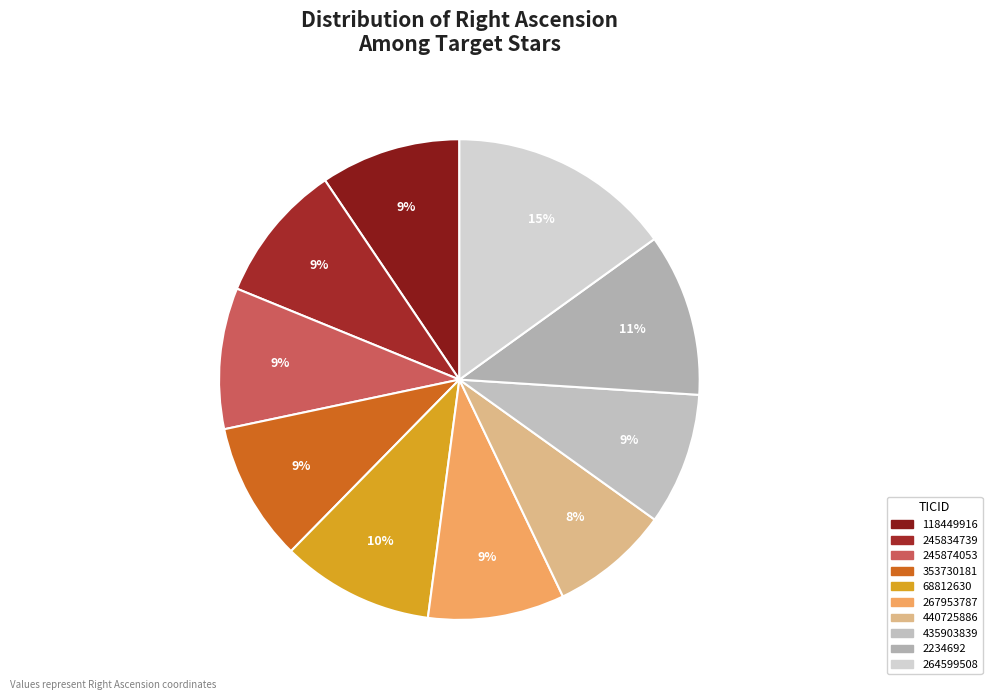

How many slices are in this pie chart?

10